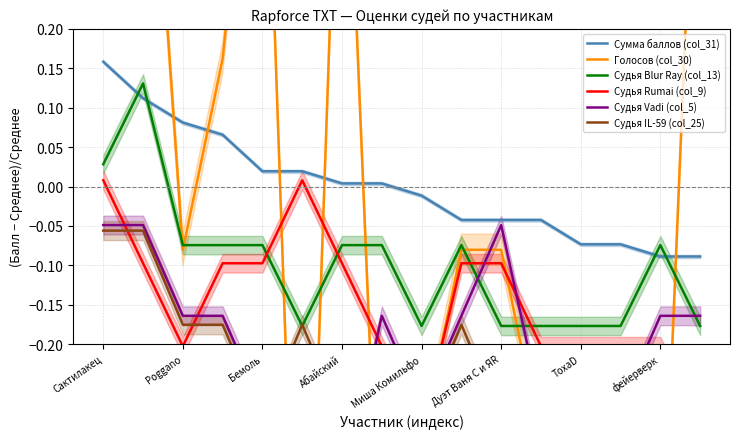

Is it true that Судья Blur Ray (col_13) equals -0.0 at фейерверк?

False